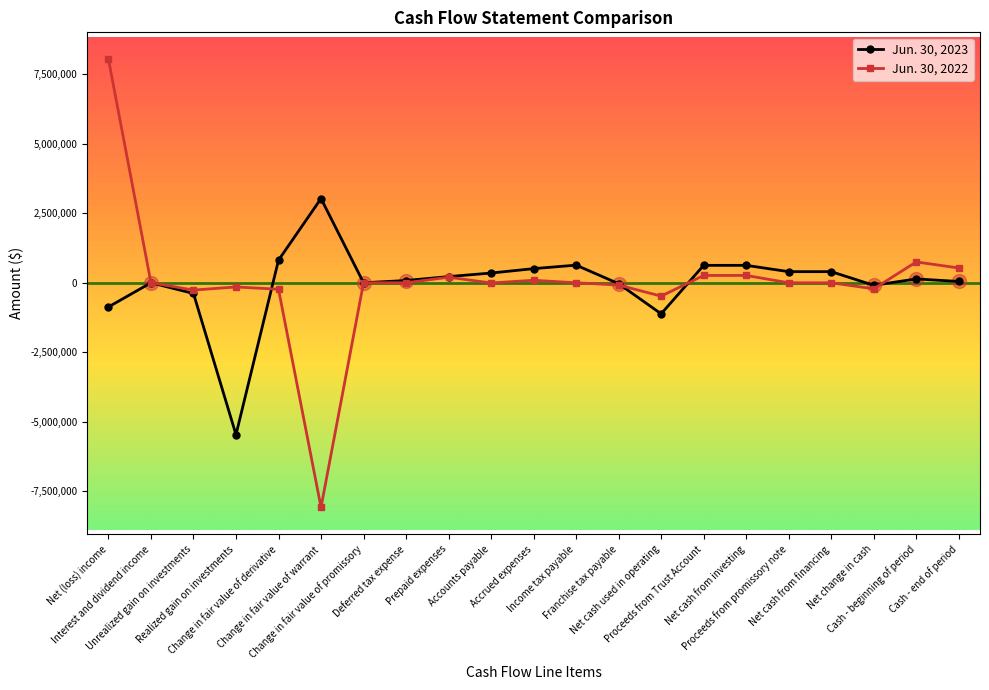

True or false: Jun. 30, 2023 and Jun. 30, 2022 intersect in this chart.

True